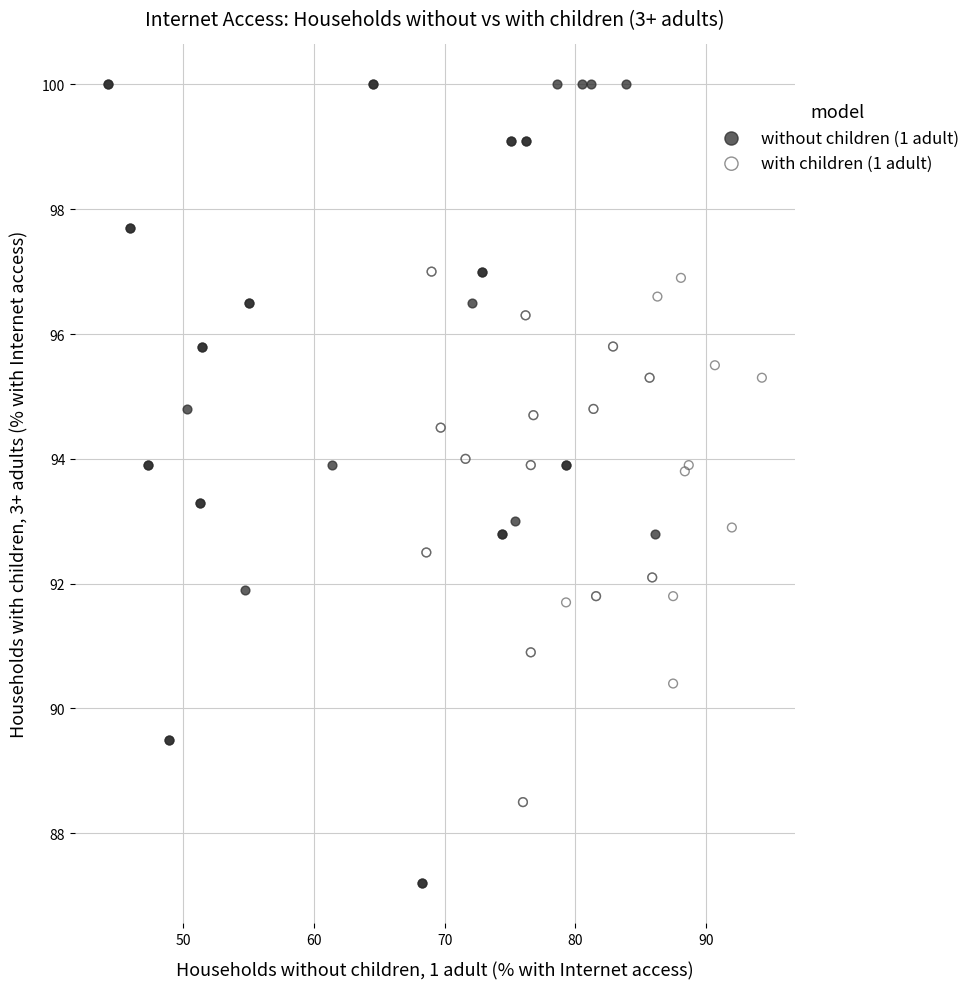

Which series has the widest spread of Y values?

without children (1 adult)